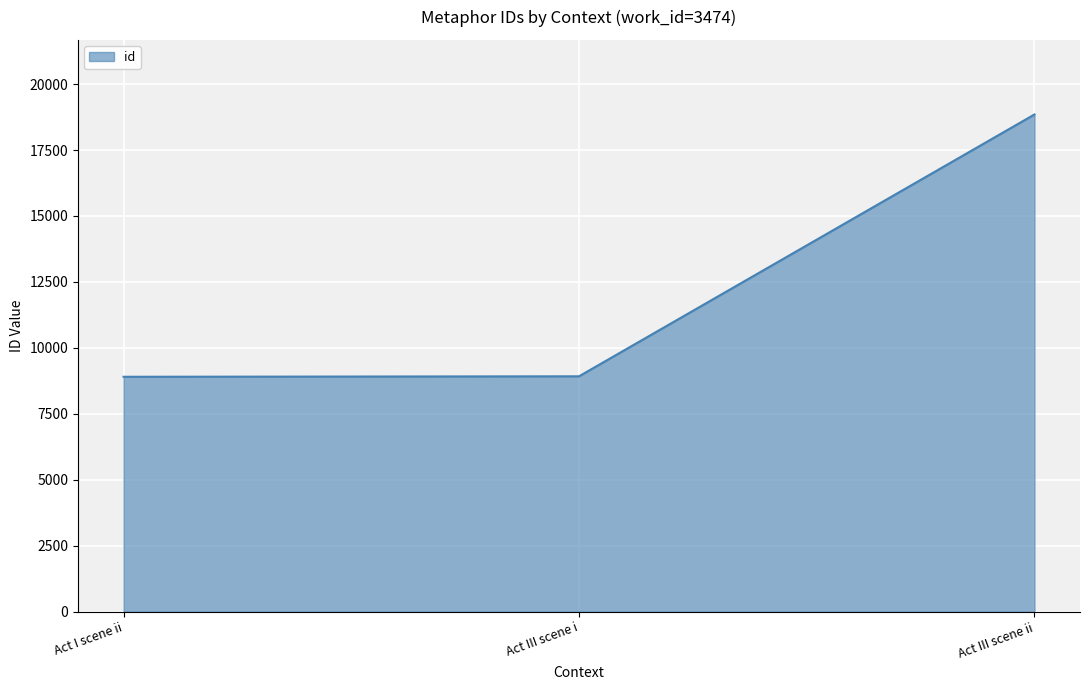

Is it true that the value at Act III scene i is 8922?

True